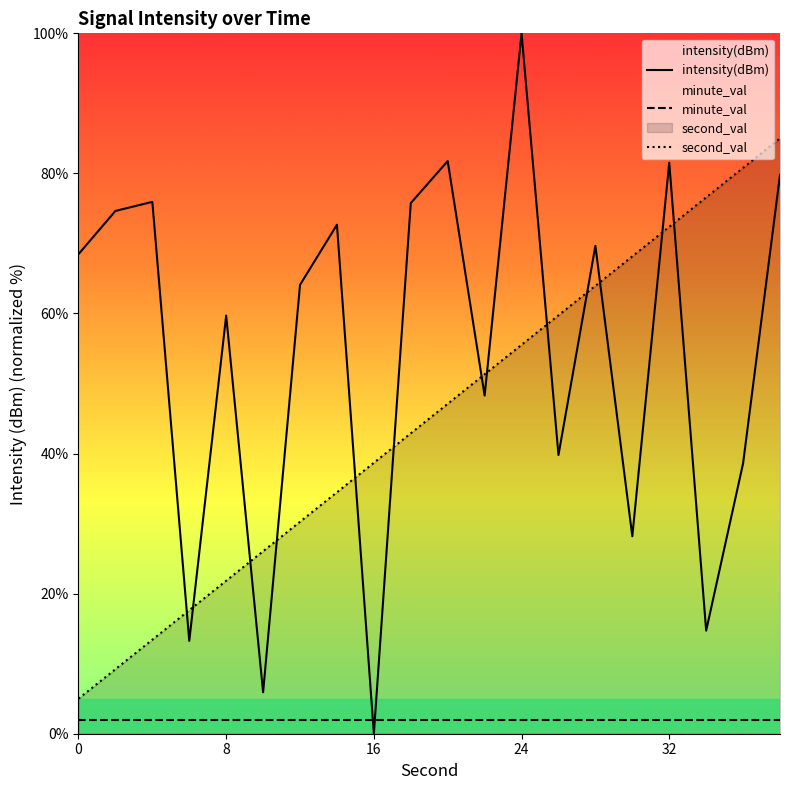

What is the highest value of the second_val series?

85.0